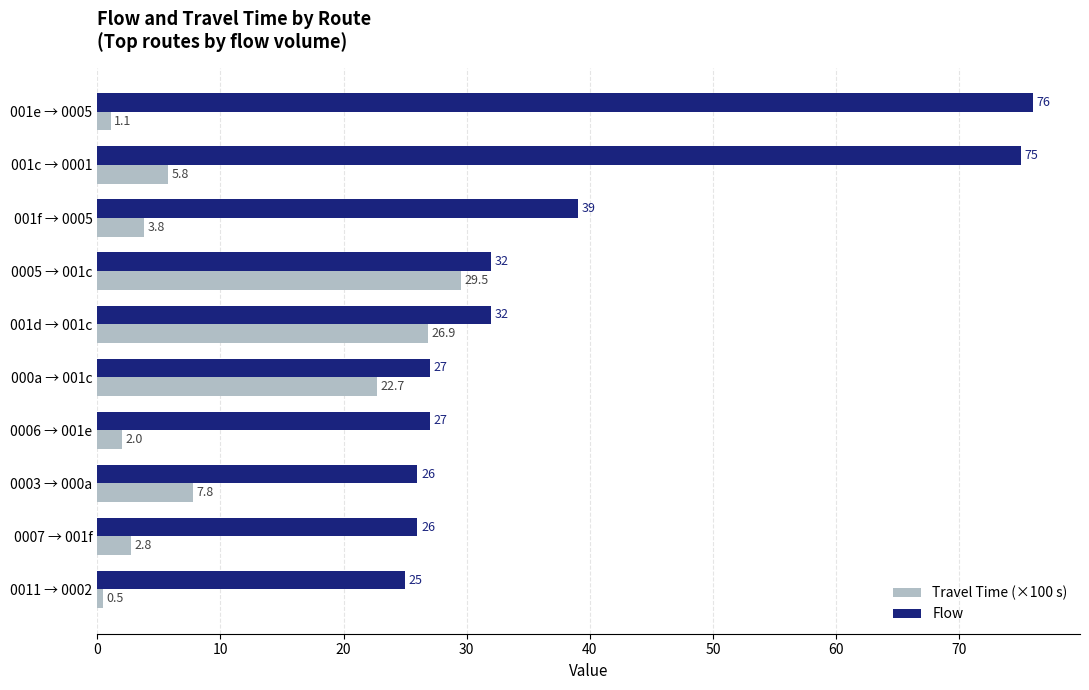

What is the maximum value shown in the chart?

76.0